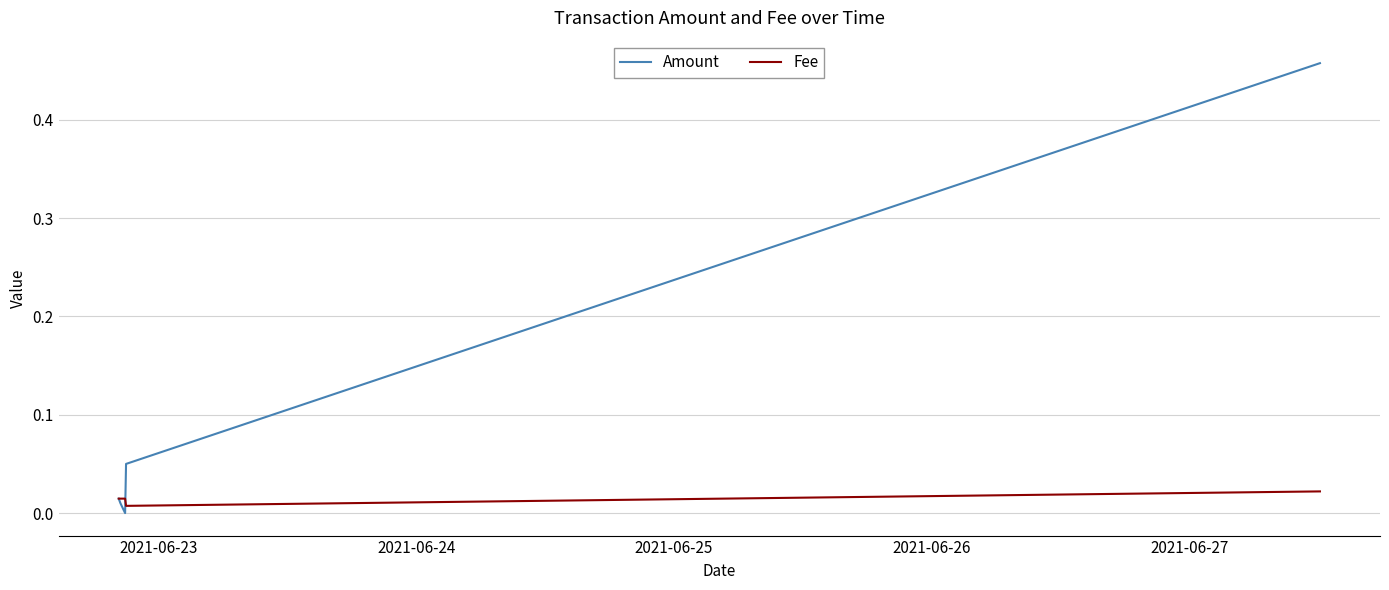

Which series has the largest total across all categories?

Amount